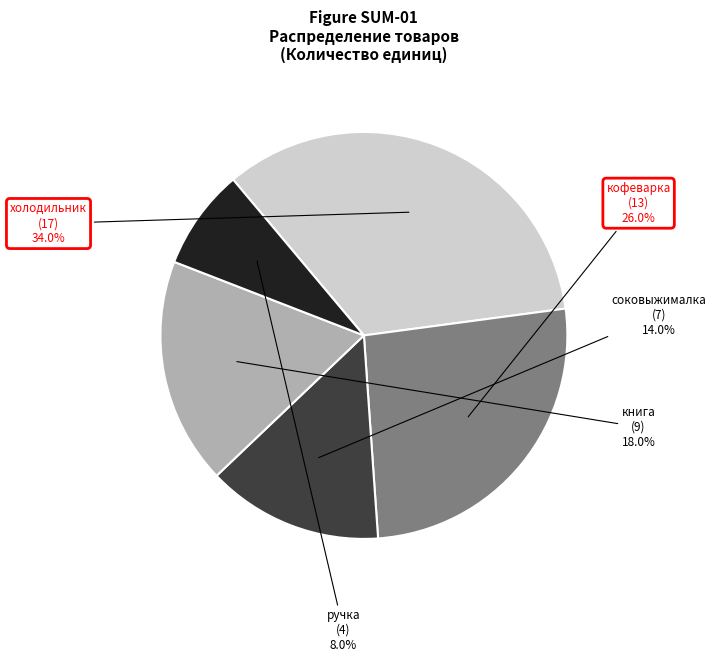

Is there a majority slice in this chart?

No